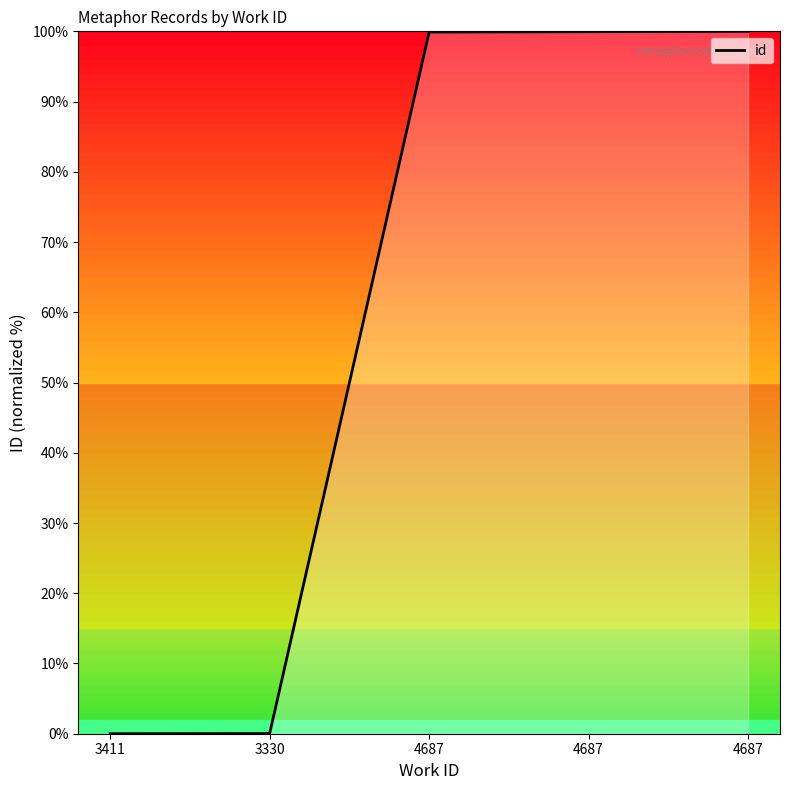

Does the chart display data point markers on the line(s)?

No